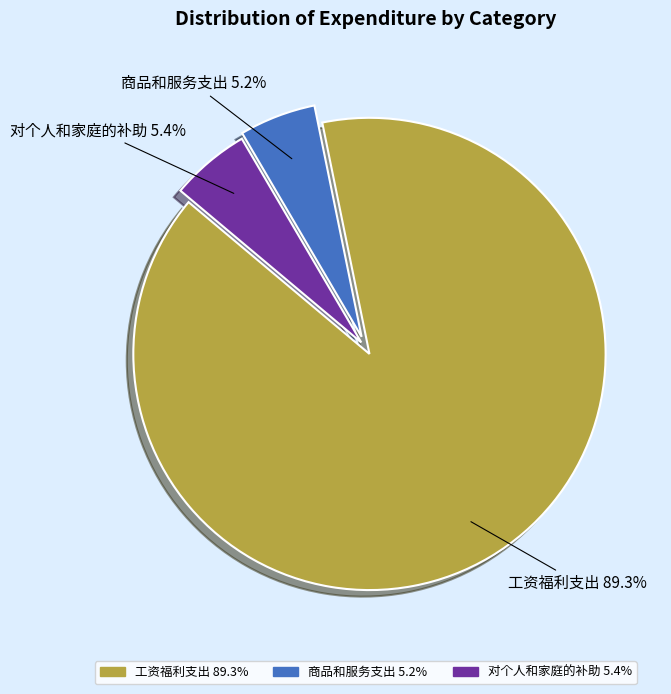

What percentage do 对个人和家庭的补助 and 工资福利支出 together represent?

94.8%